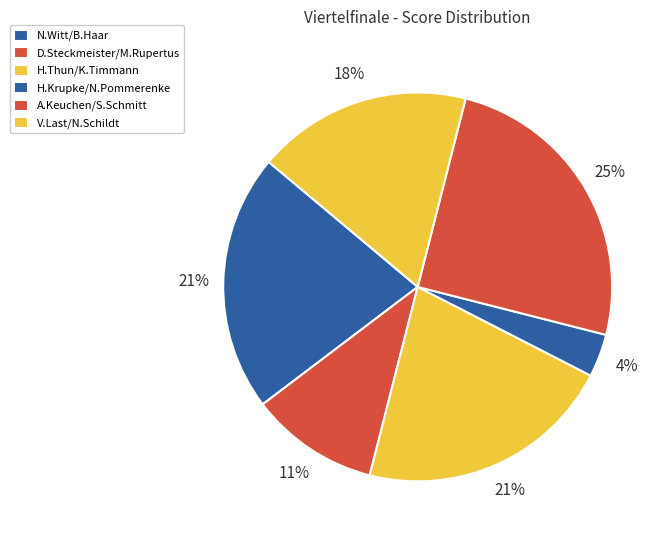

Which slice is the largest?

A.Keuchen/S.Schmitt